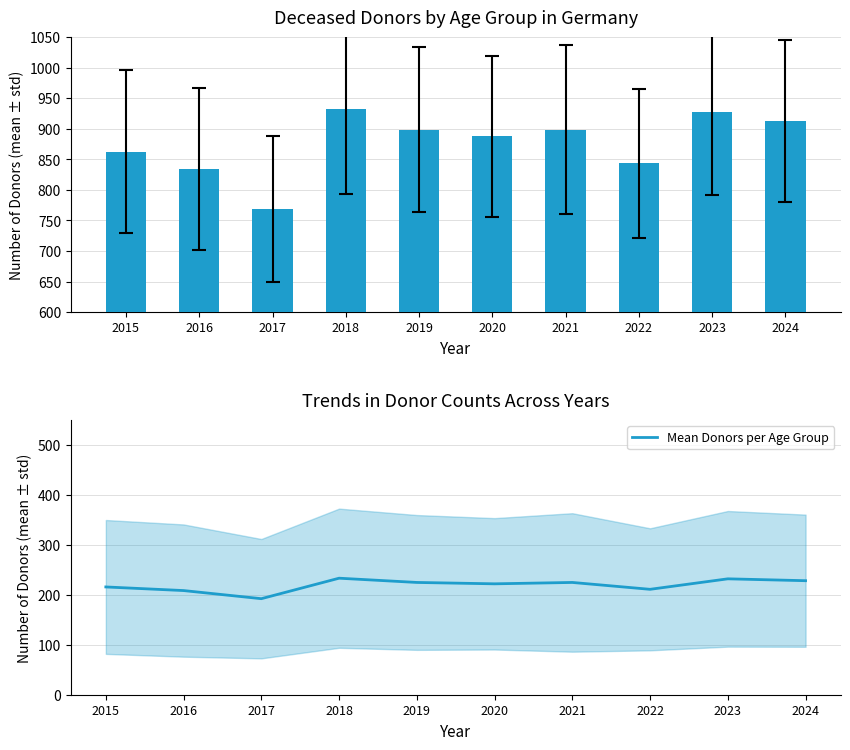

Are the bars horizontal?

No